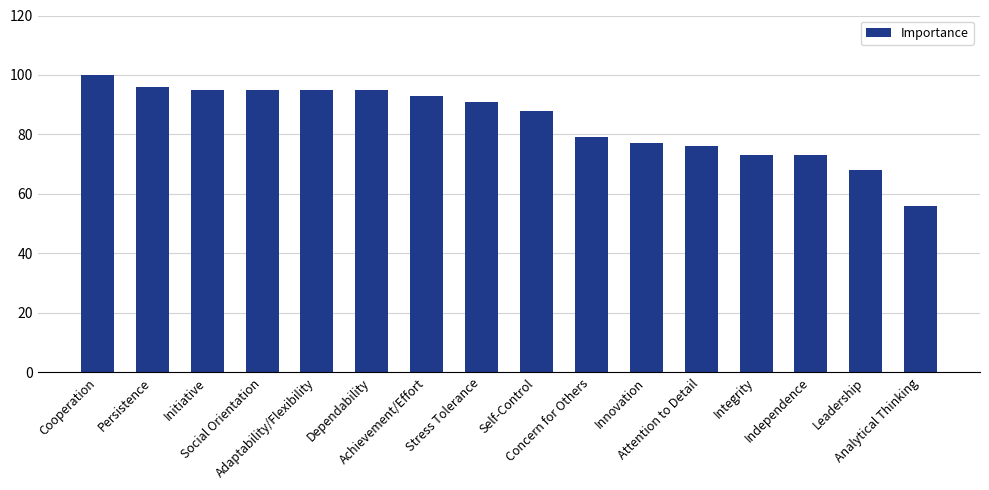

Which label corresponds to the smallest value in the chart?

Analytical Thinking